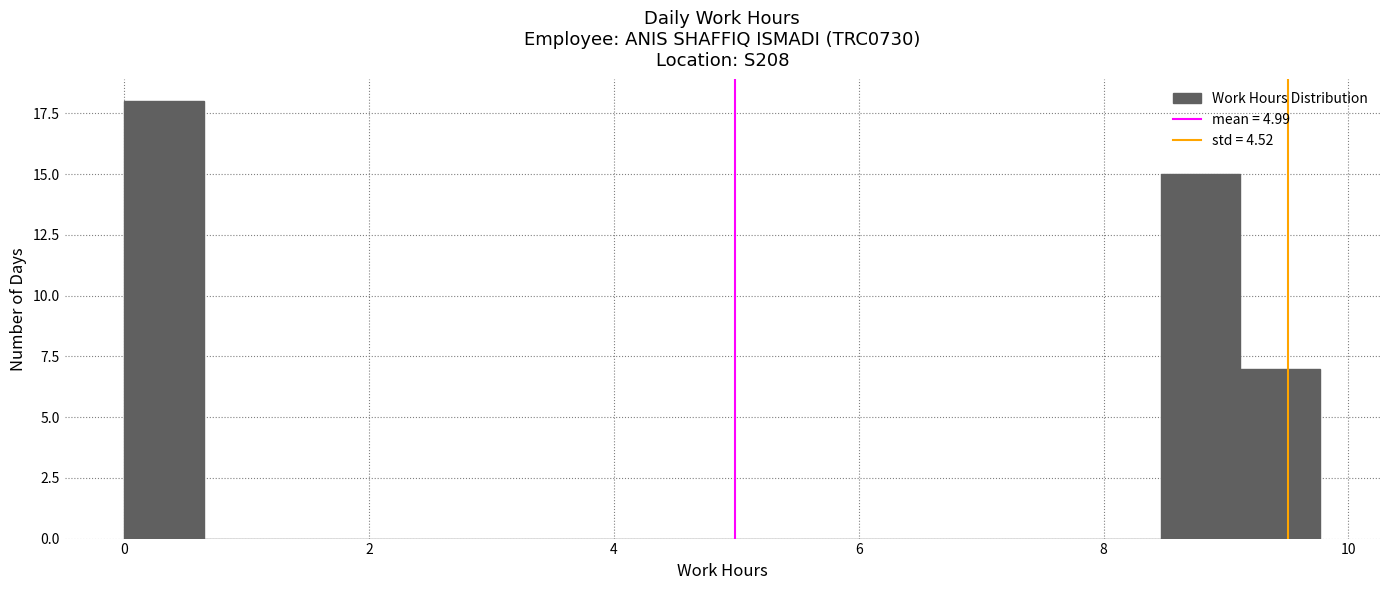

Read against the x-axis, roughly where is the centre of the tallest bar?

0.4